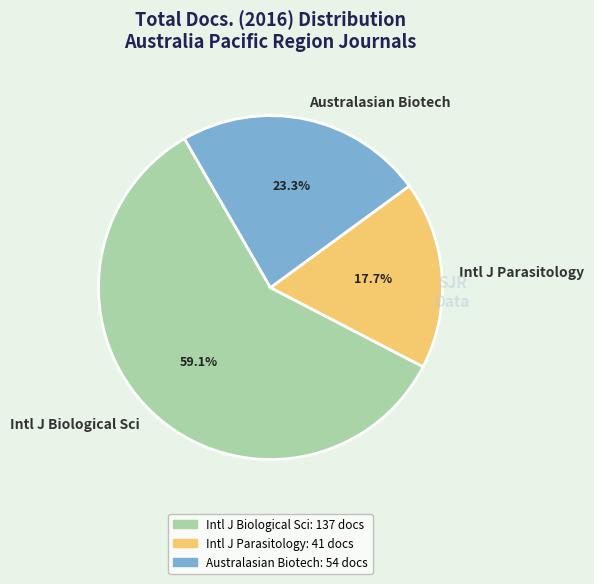

Between Intl J Biological Sci and Australasian Biotech, which is larger?

Intl J Biological Sci